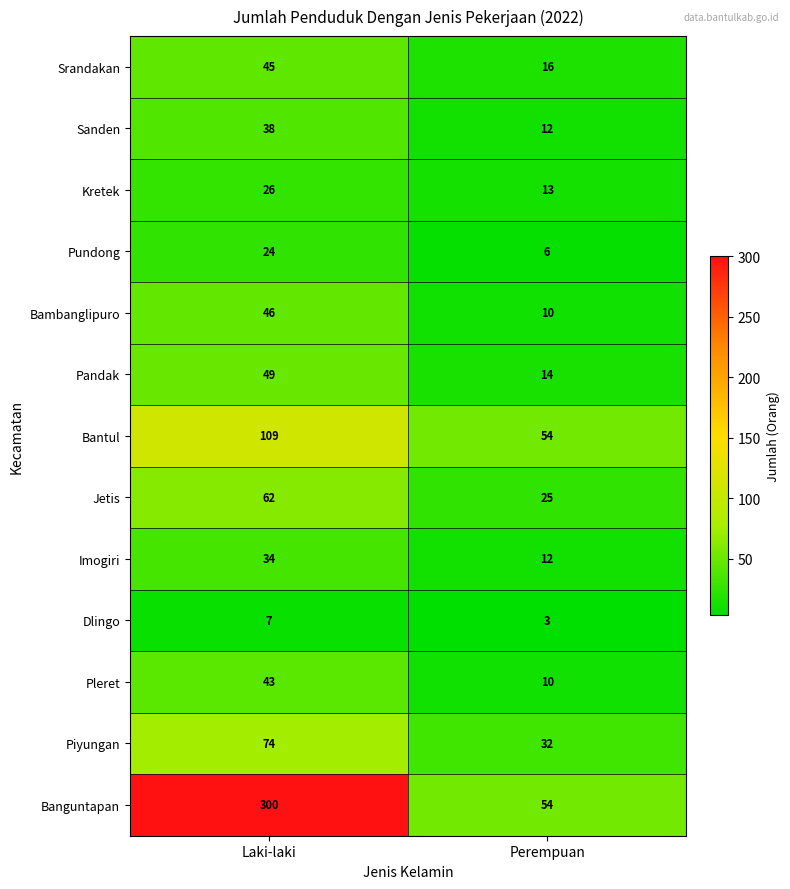

Which series has the largest range (max minus min)?

Banguntapan